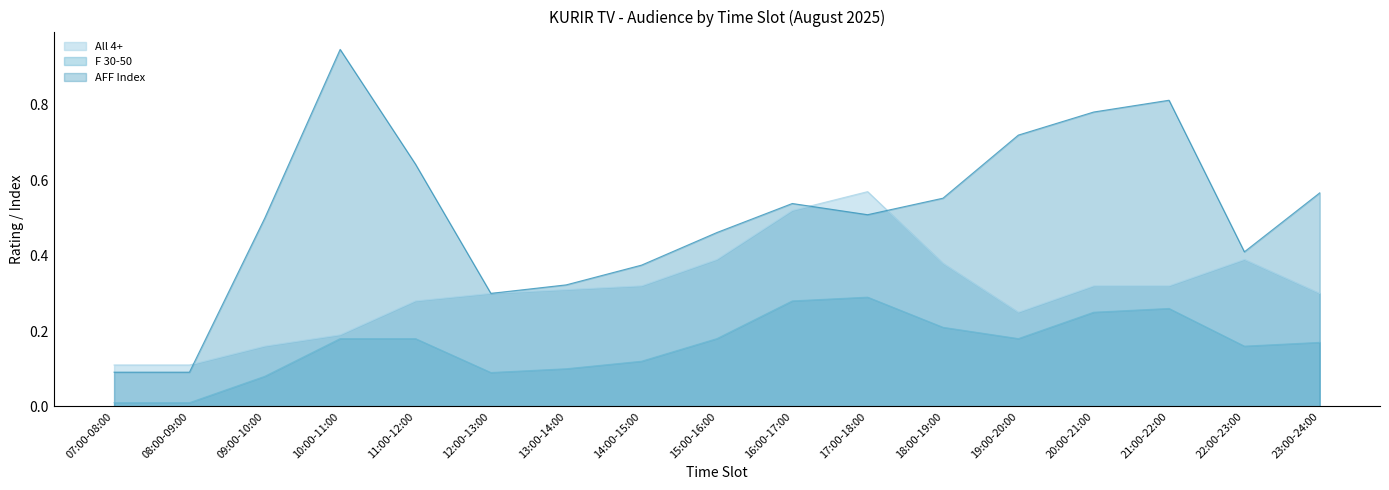

What is the spread (max minus min) of values at 10:00-11:00?

0.8